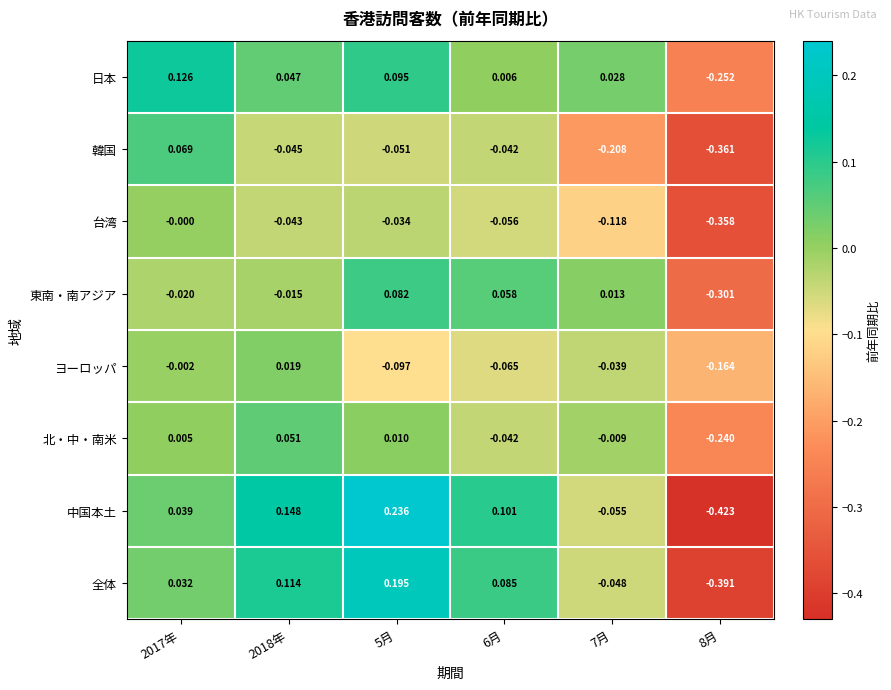

Which series has the widest spread of values?

中国本土